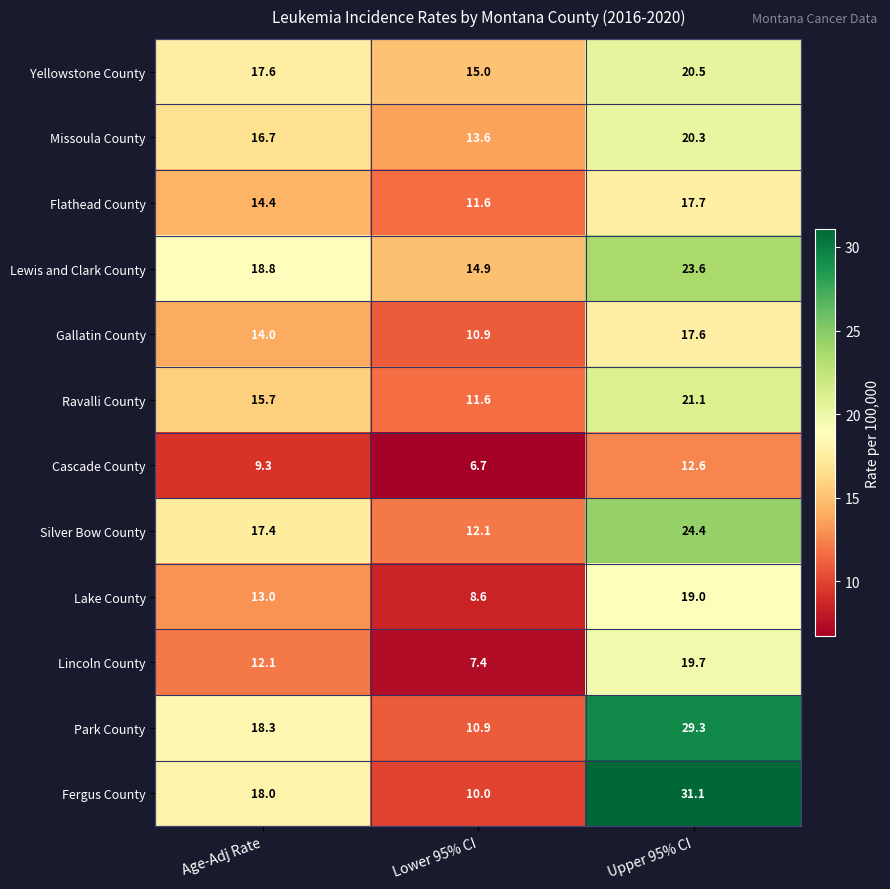

At which category does the chart reach its peak across all series?

Upper 95% CI